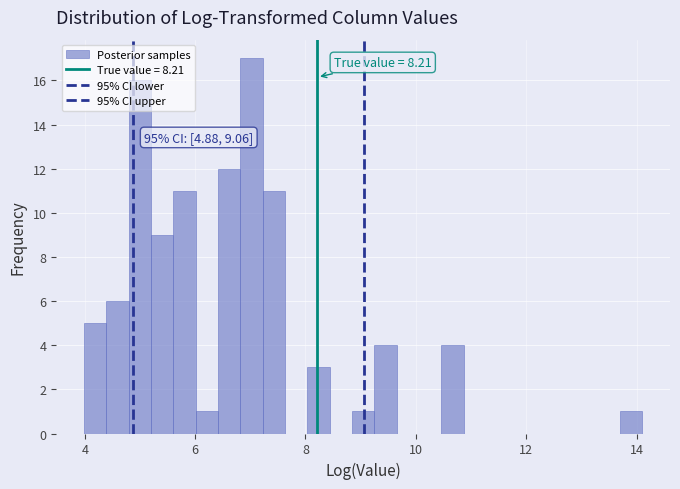

Around what value on the x-axis is the tallest bar? Give the approximate position of its centre, as read against the axis.

7.0